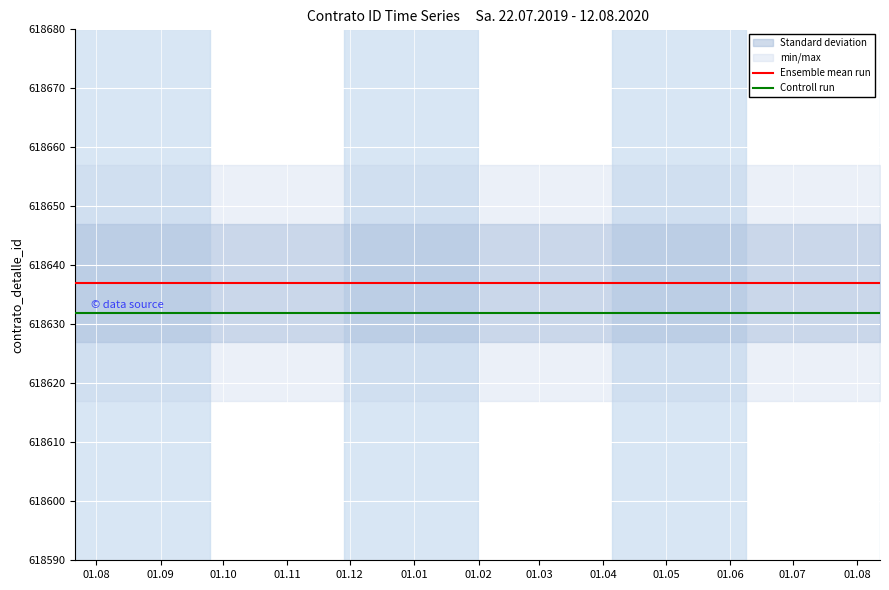

What is the approximate value of Ensemble mean run at 01.09?

618637